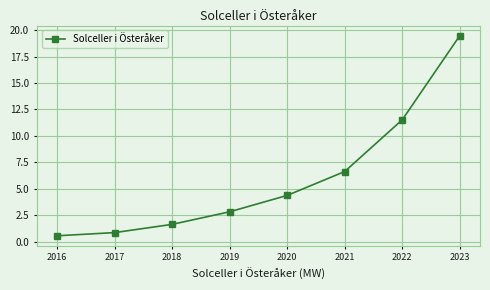

The chart shows a value of 3.8 at 2022. True or false?

False